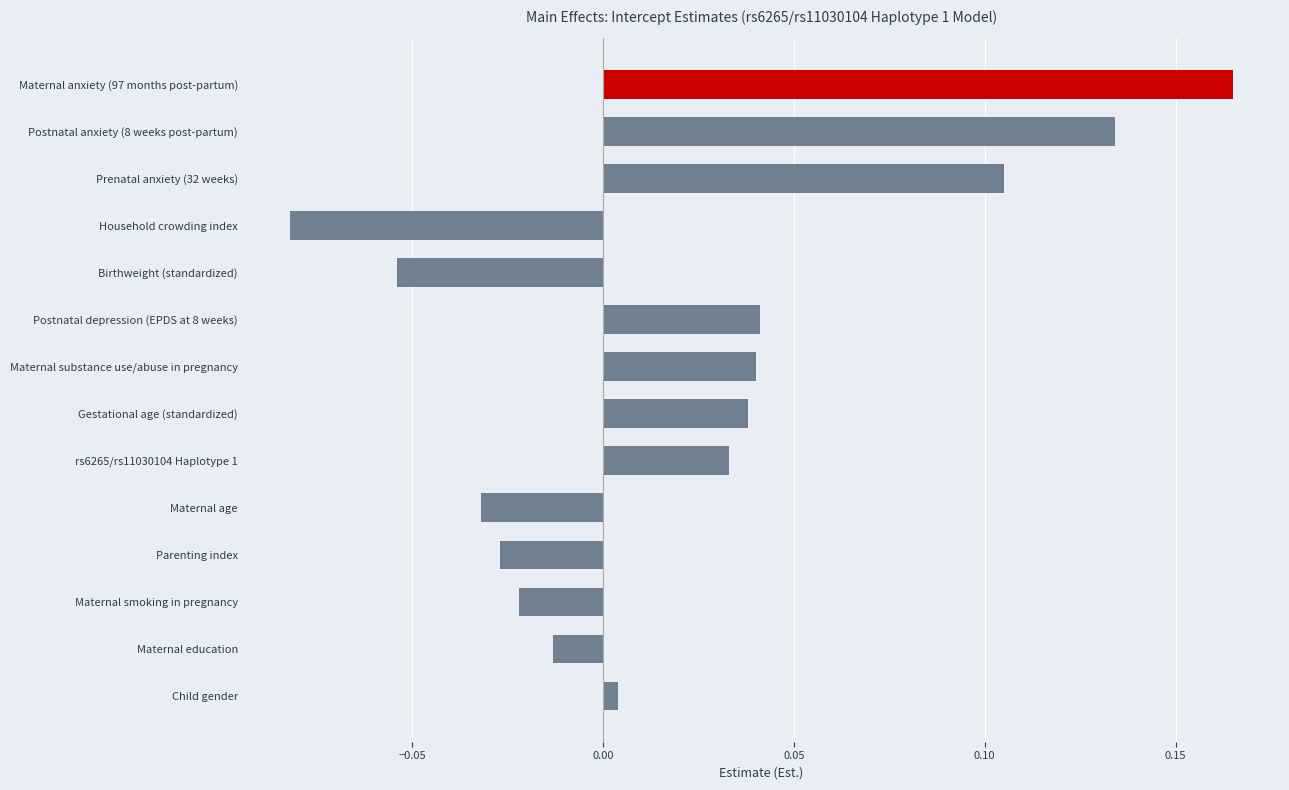

Count the number of values greater than 0.

8